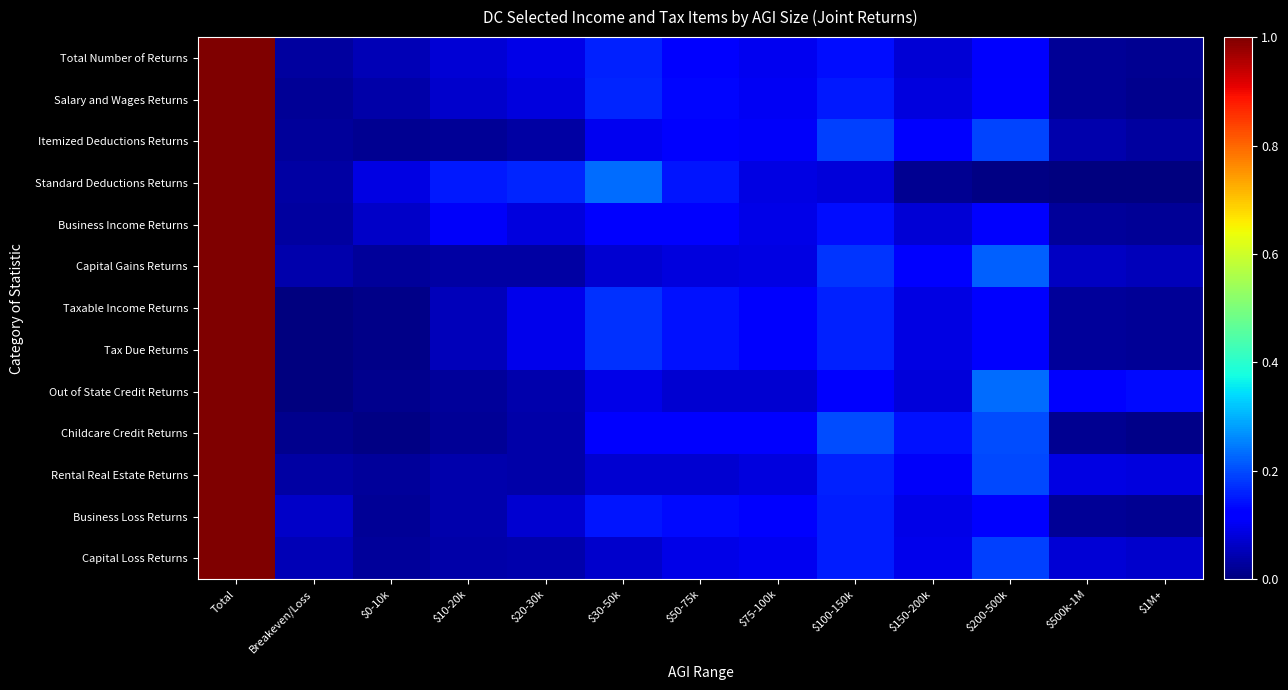

How many distinct data groups are displayed?

13